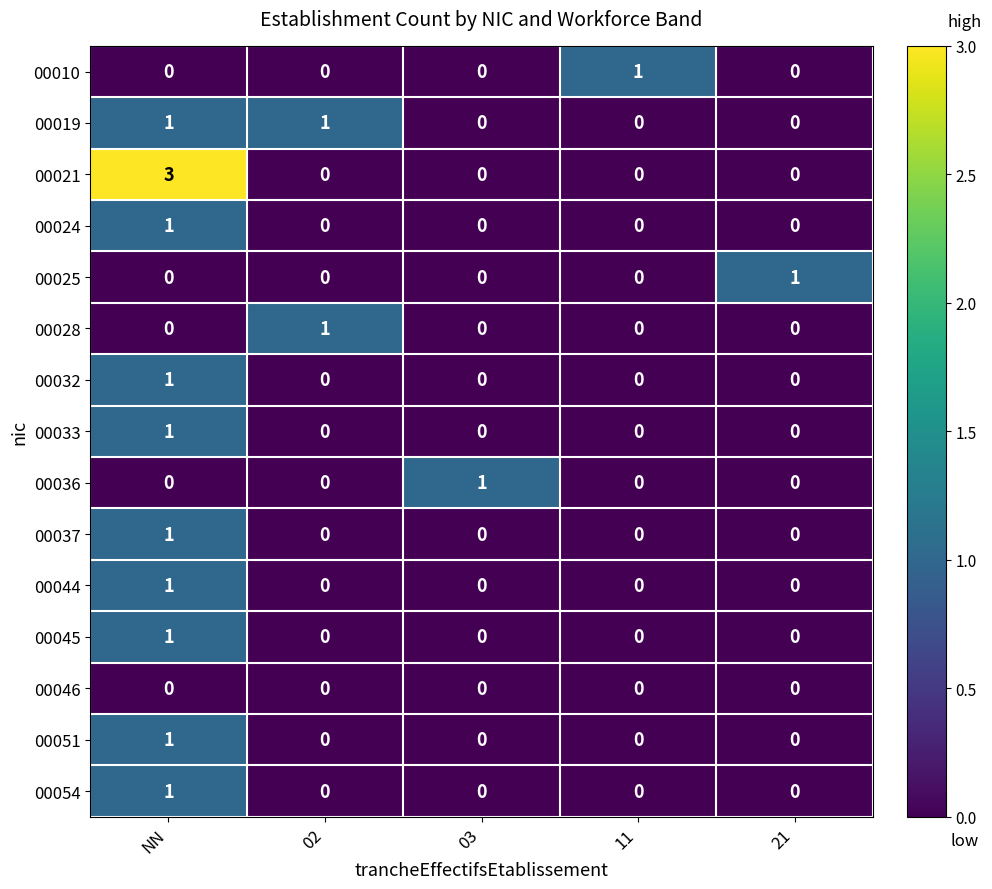

Which series has the largest range (max minus min)?

00021